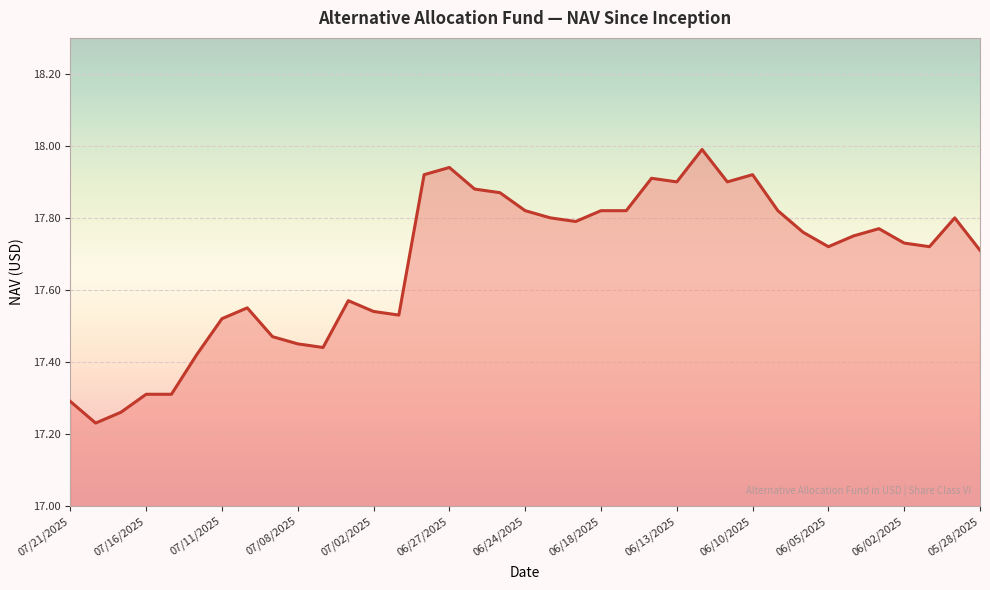

What is the difference between the maximum and minimum values?

0.8